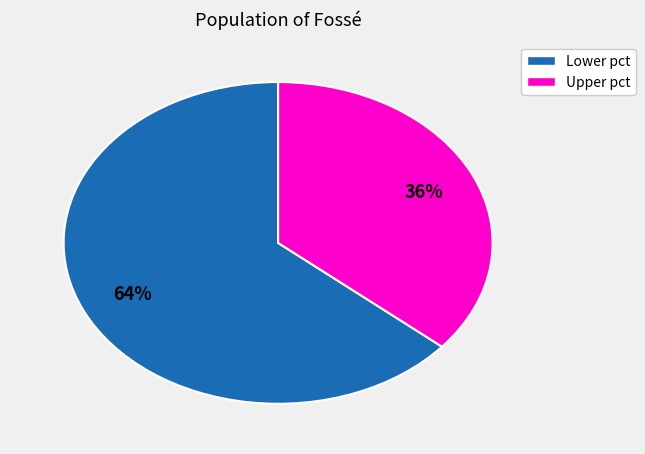

To the nearest percent, what is the average slice percentage?

50%